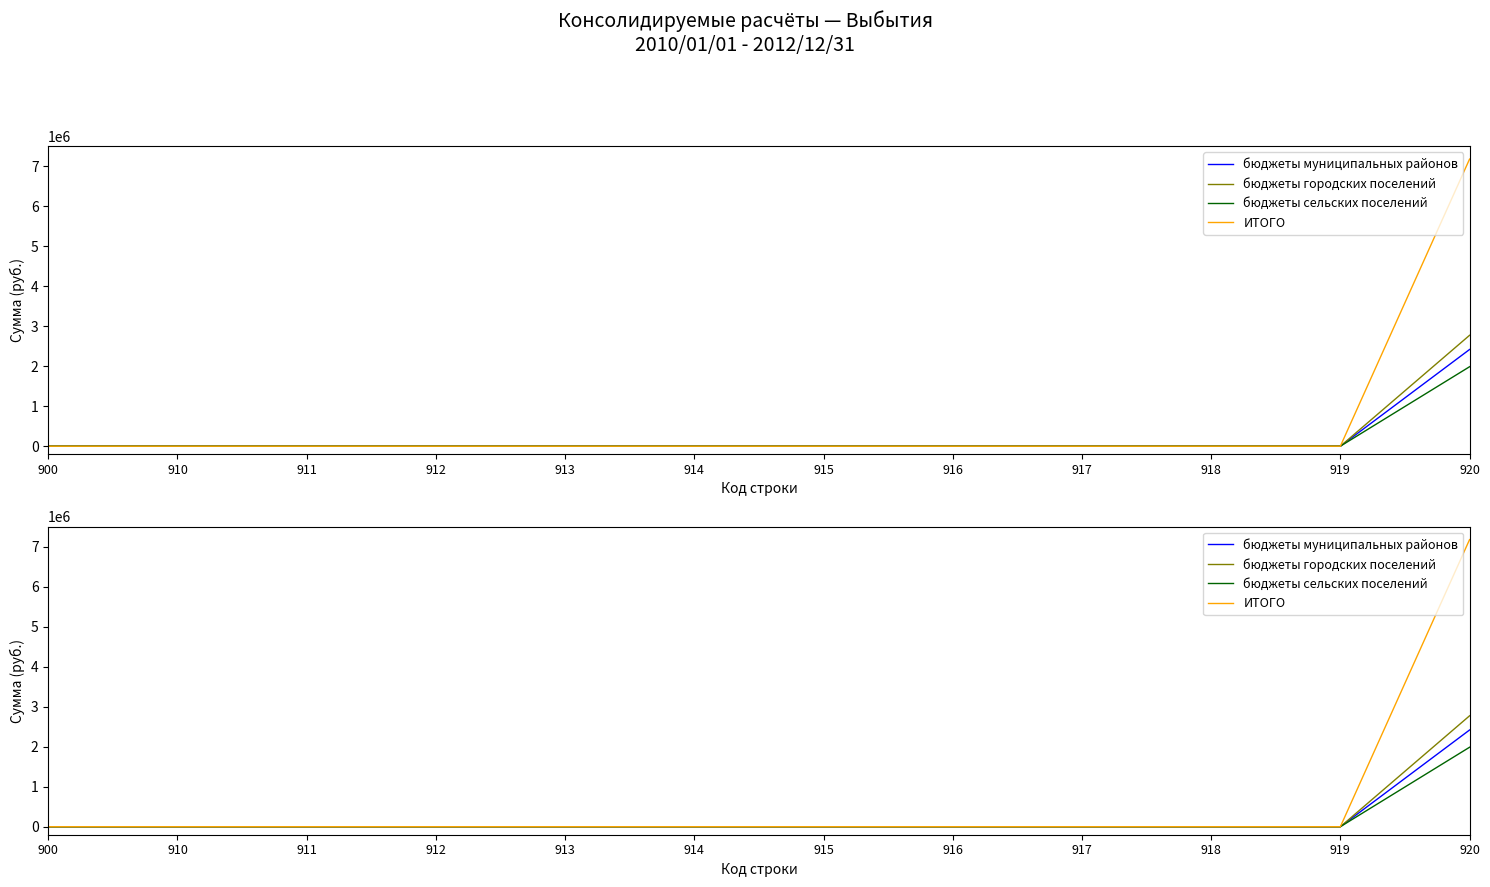

What is the maximum value for бюджеты муниципальных районов?

2417600